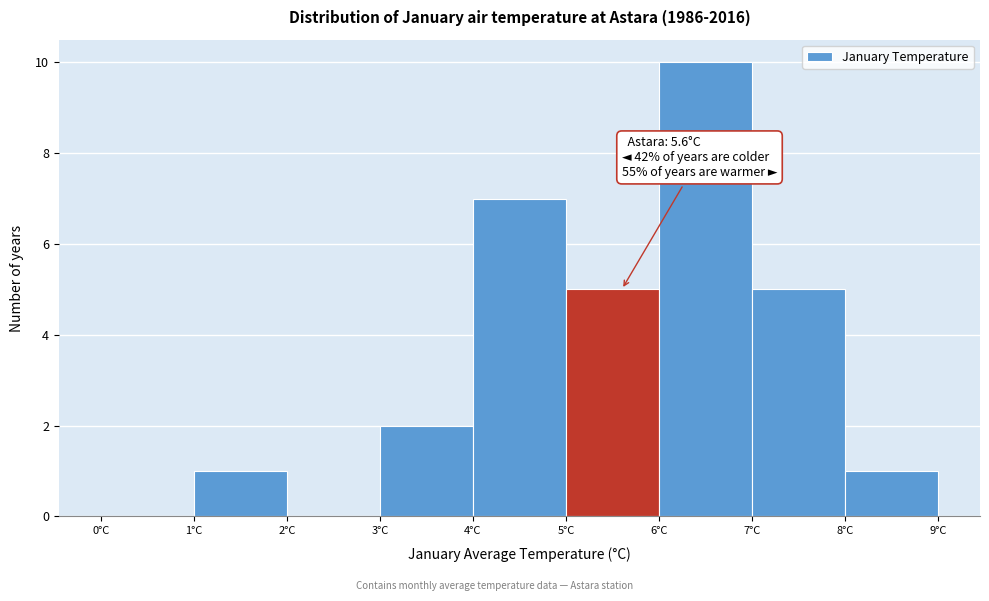

Which range on the x-axis has the tallest bar?

6 to 7